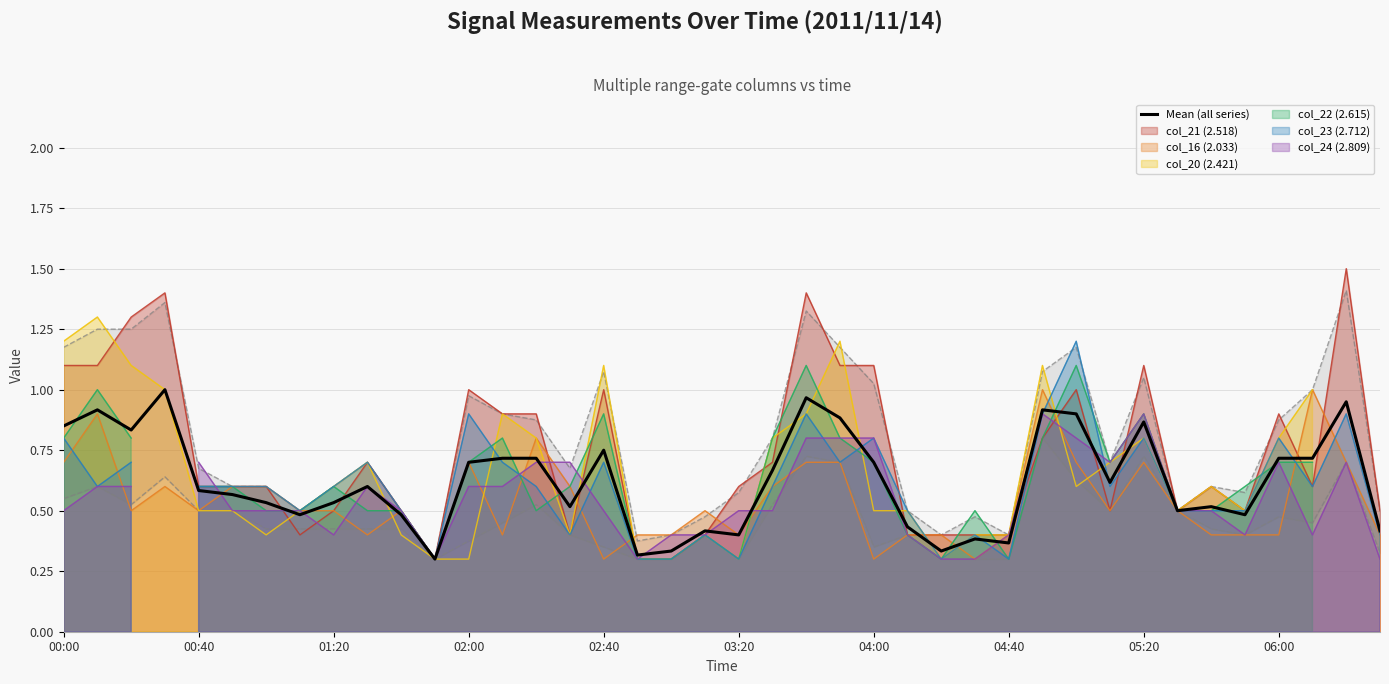

The col_21 (2.518) series shows 0.6 at 06:00. True or false?

False